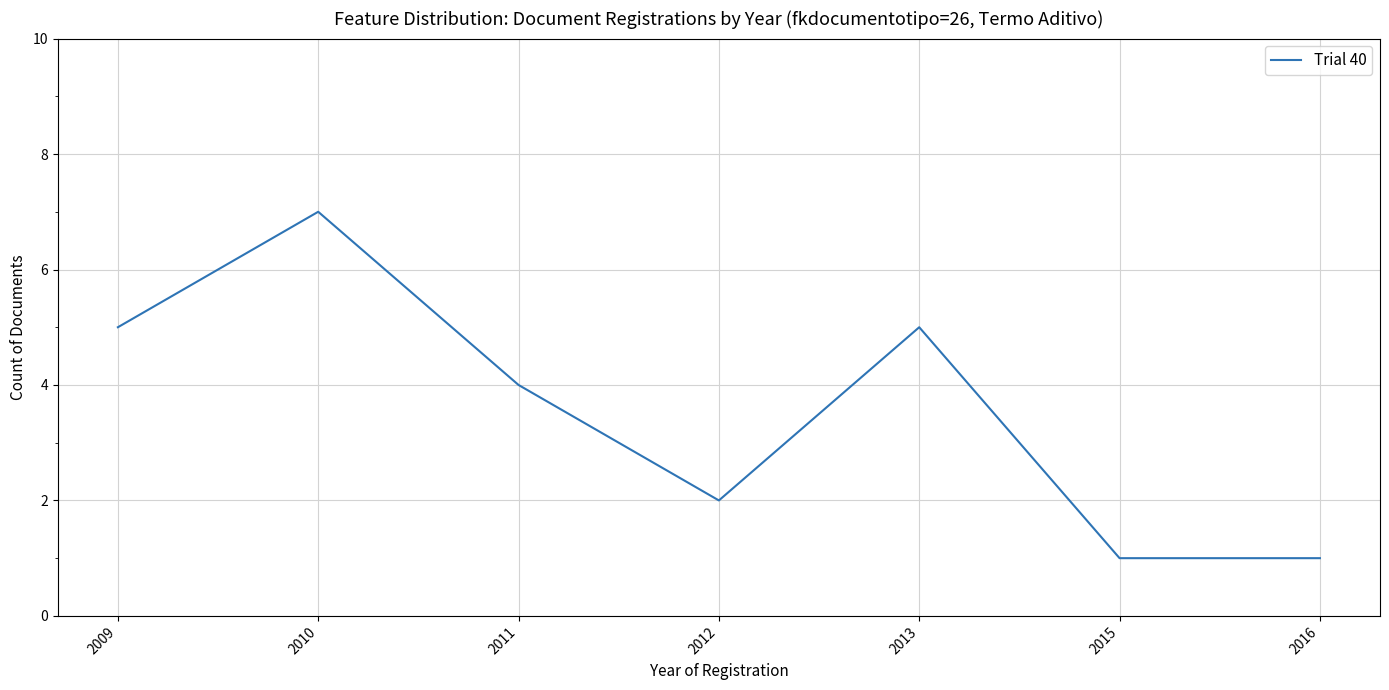

Where is the data nearest to the value 4?

2011